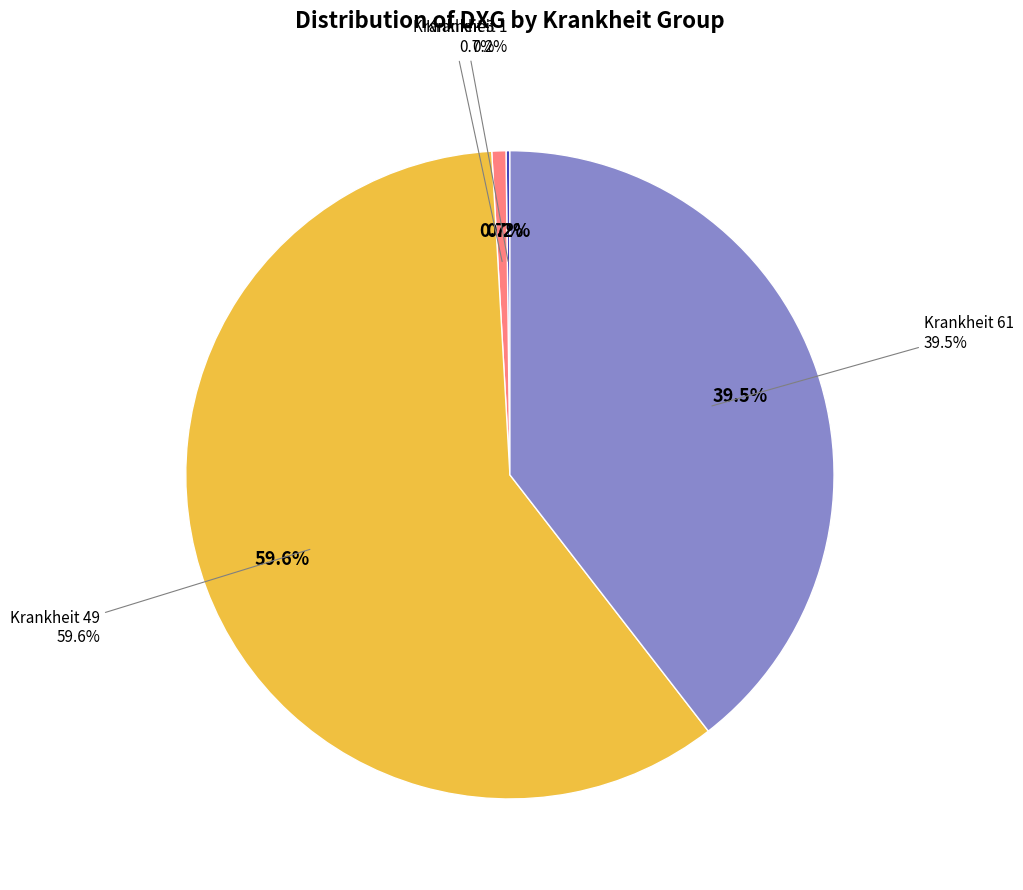

Does Krankheit 61 (DXG=618) represent more than half of the total?

No